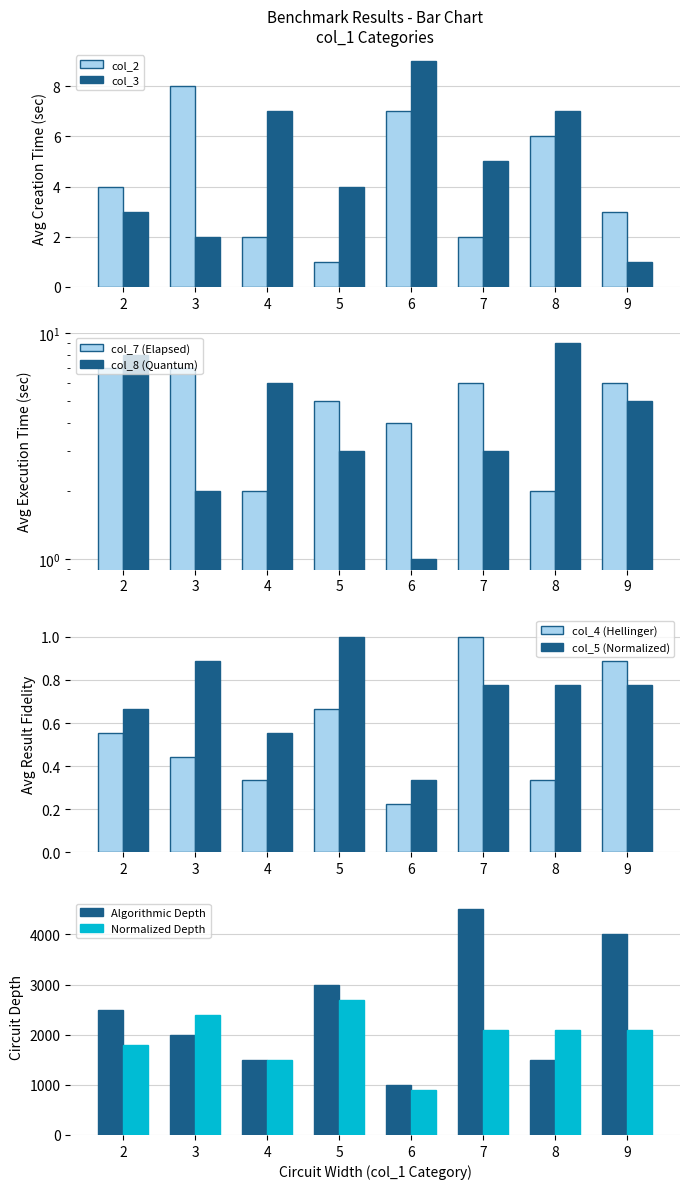

What is the maximum value shown in the chart?

4500.0